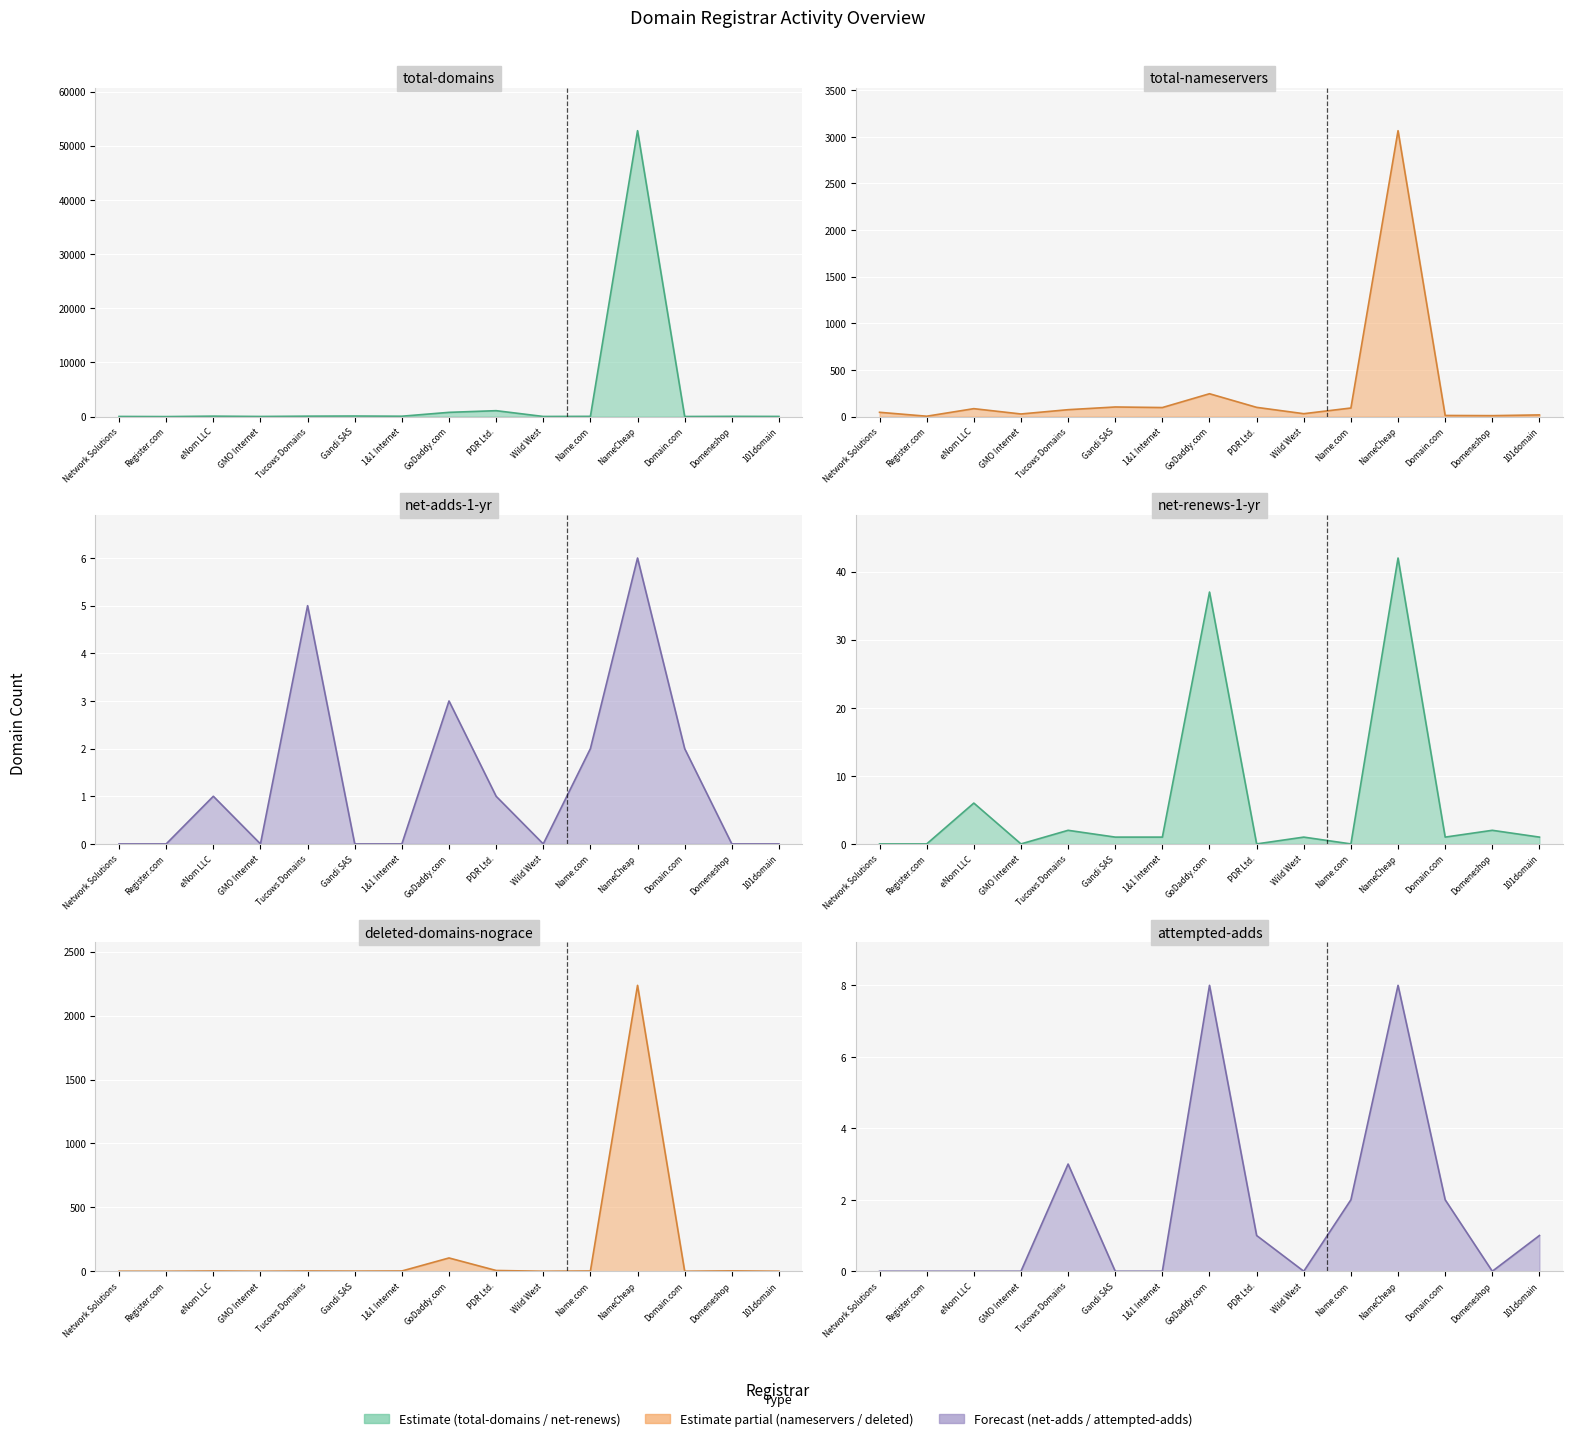

Is it true that net-adds-1-yr (line) equals 0 at 101domain?

True